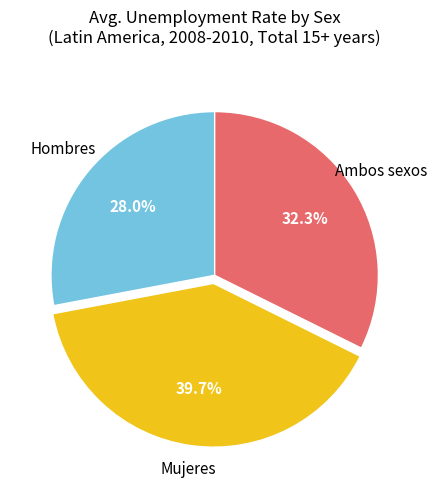

To the nearest percent, what is the difference between the largest and smallest slice percentages?

12%